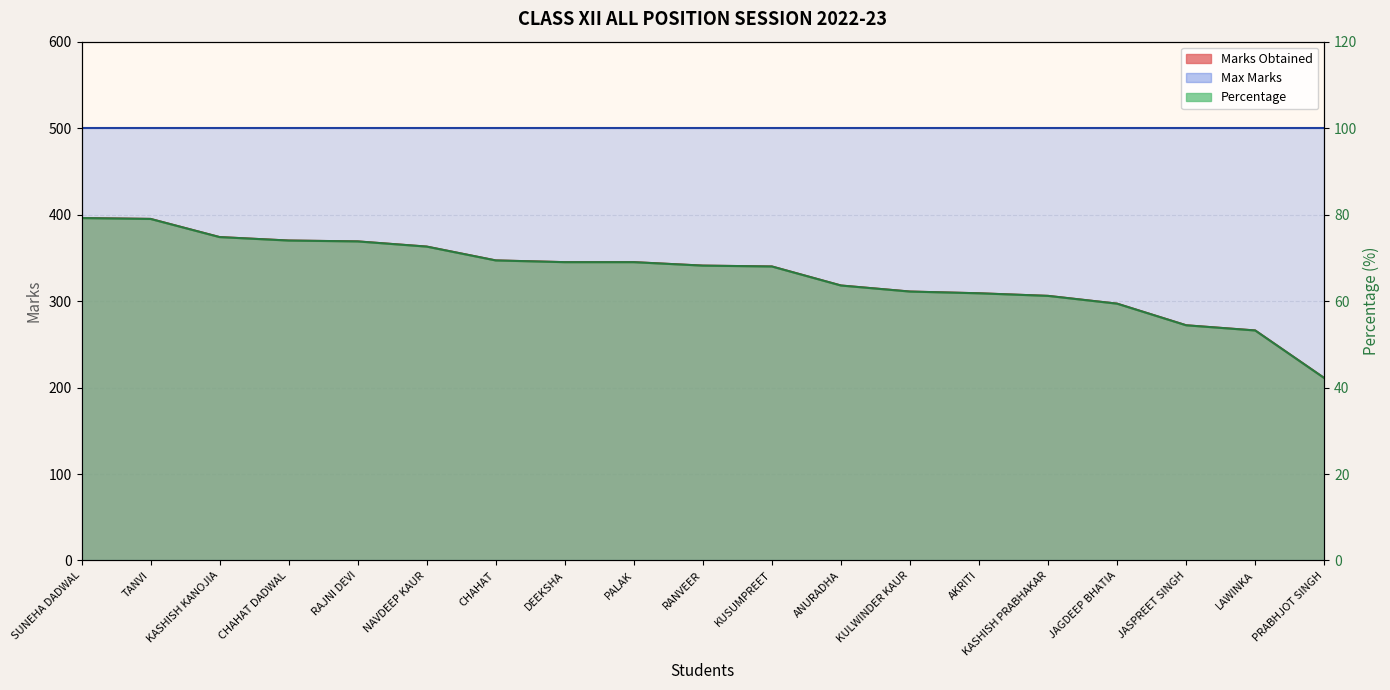

What is the difference between the maximum and second lowest values in the Percentage series?

26.0